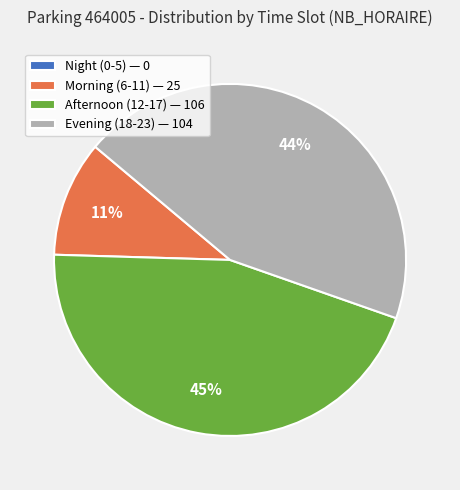

What percentage is the Afternoon (12-17) — 106 slice, to the nearest percent?

45%